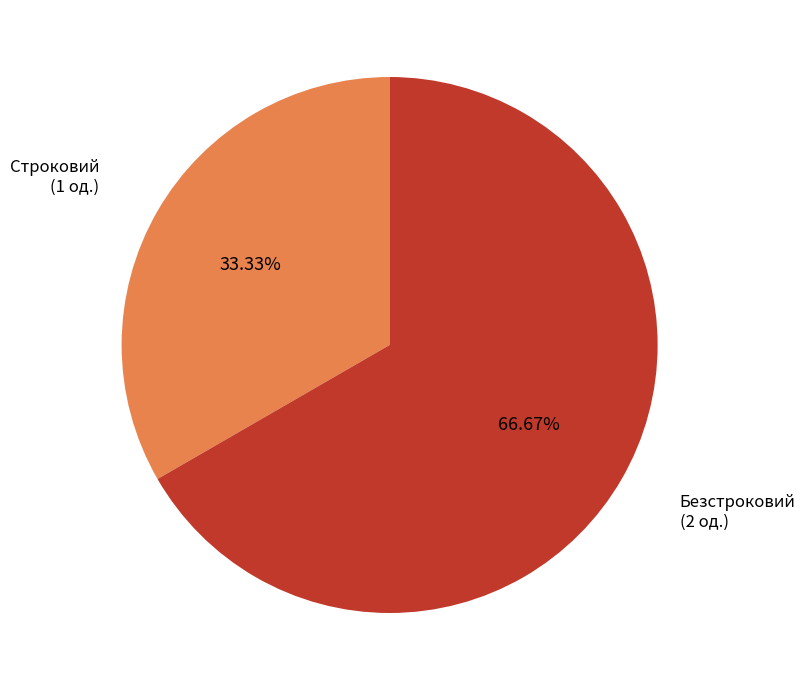

Does any single category account for the majority?

Yes